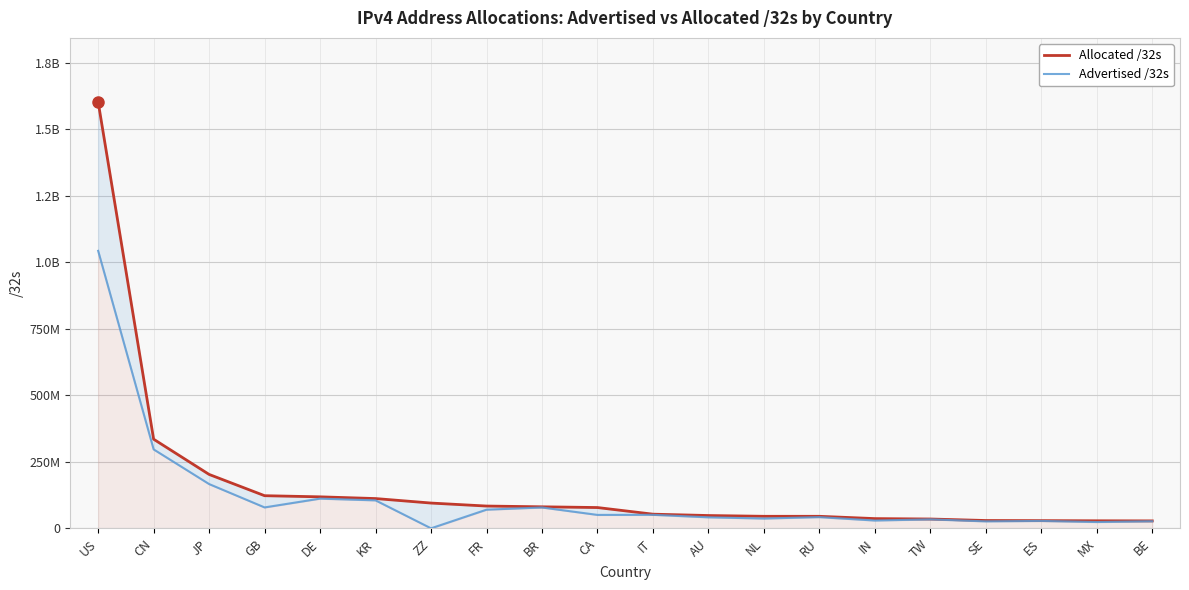

At which label is Allocated /32s closest to 816008768?

CN